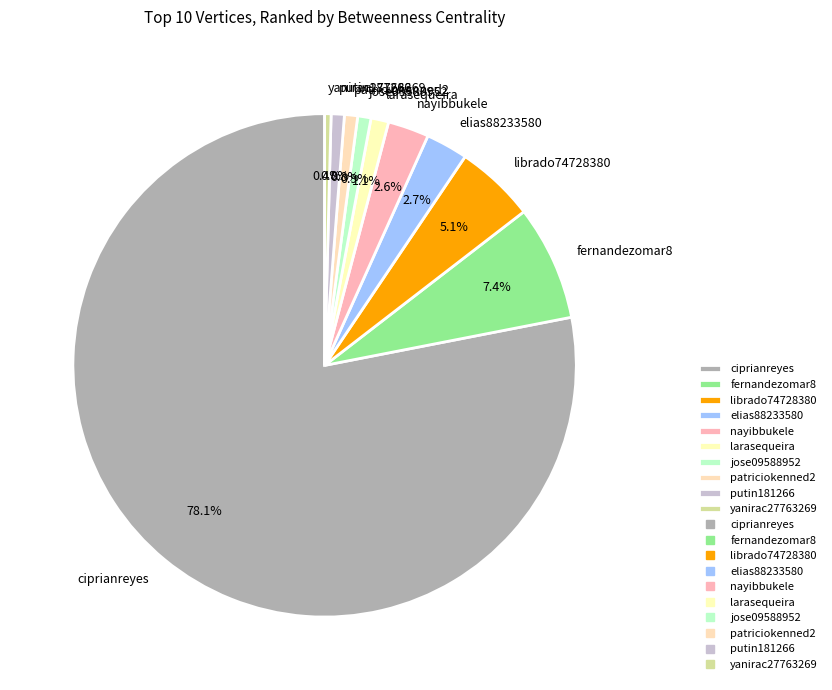

Does elias88233580 represent more than half of the total?

No